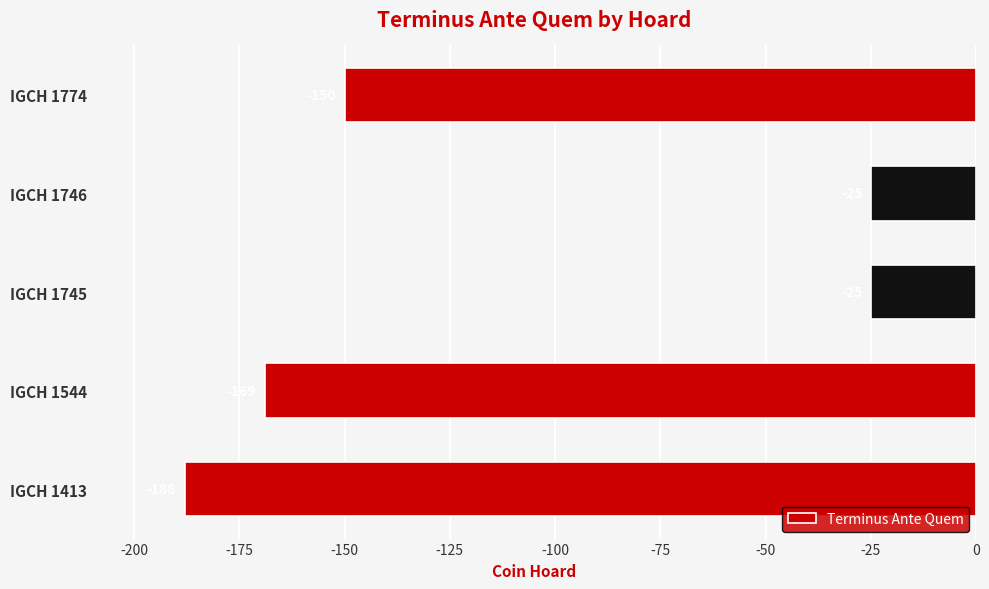

Reading top to bottom, what are all the values shown in this chart?

-150	-25	-25	-169	-188